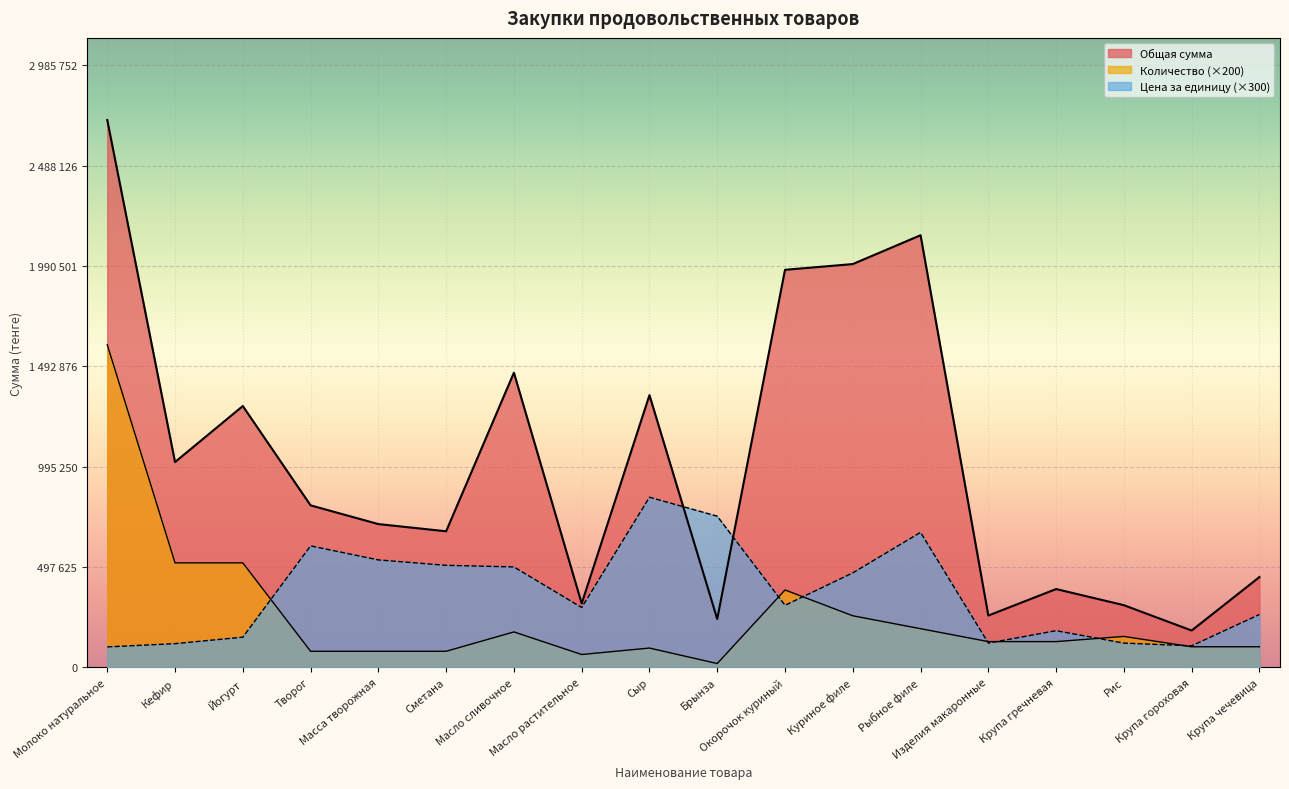

Where is Количество nearest to the value 809600?

Кефир